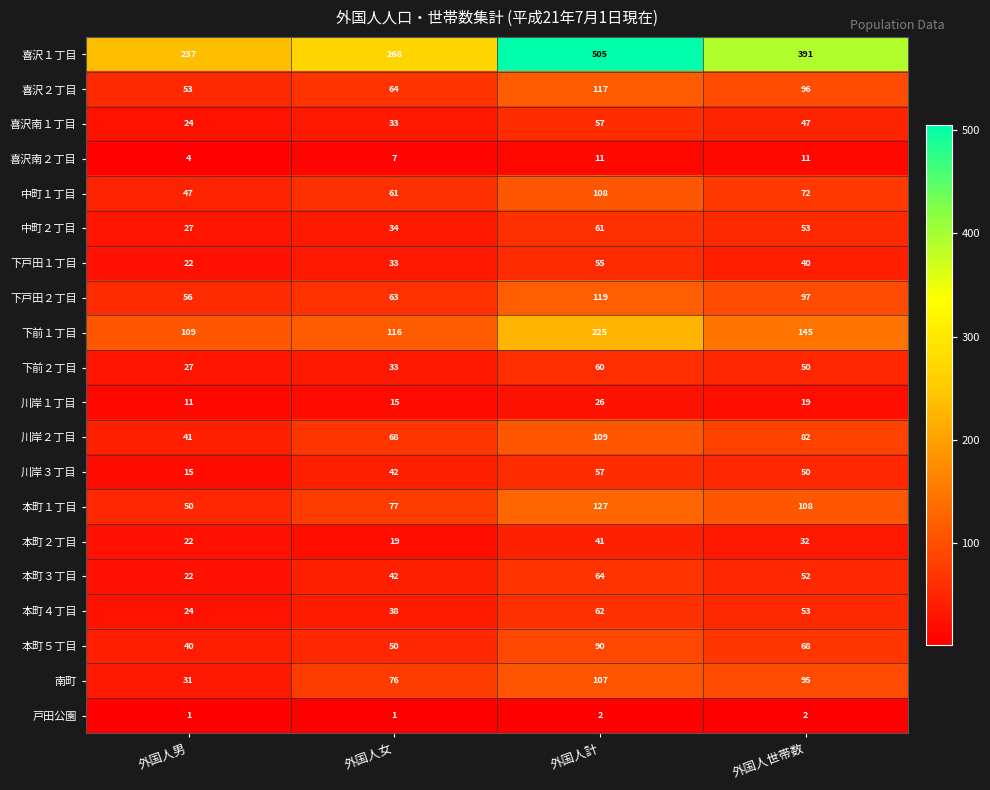

What is the lowest value of the 本町５丁目 series?

40